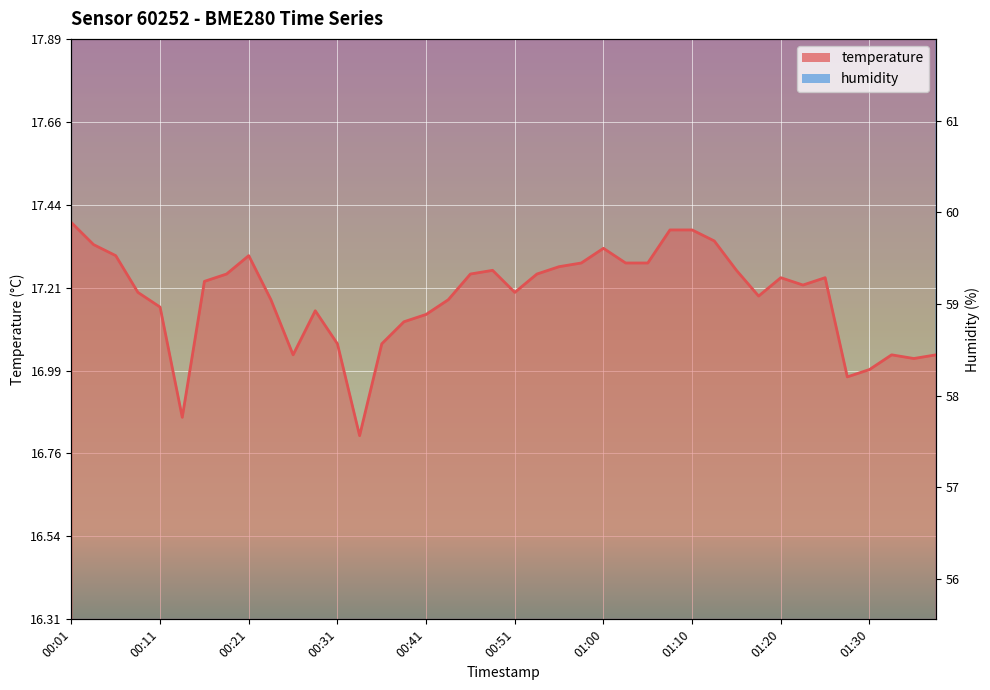

In temperature, how many points are lower than both neighbors (excluding endpoints)?

8